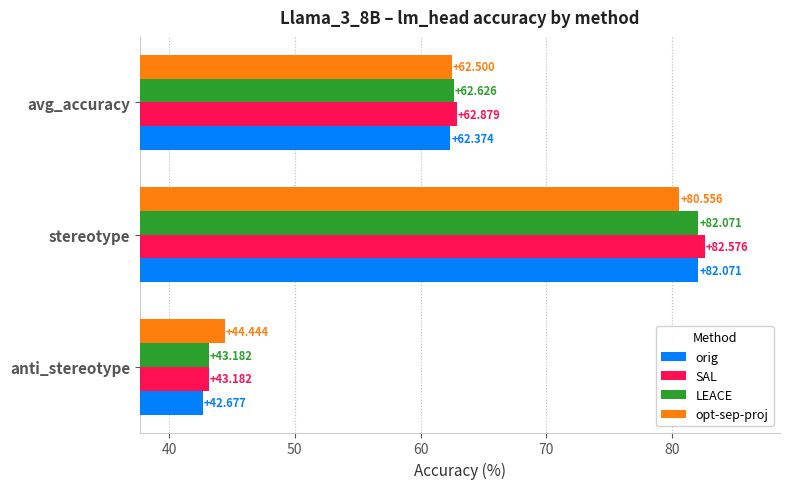

At which label does orig reach its peak?

stereotype